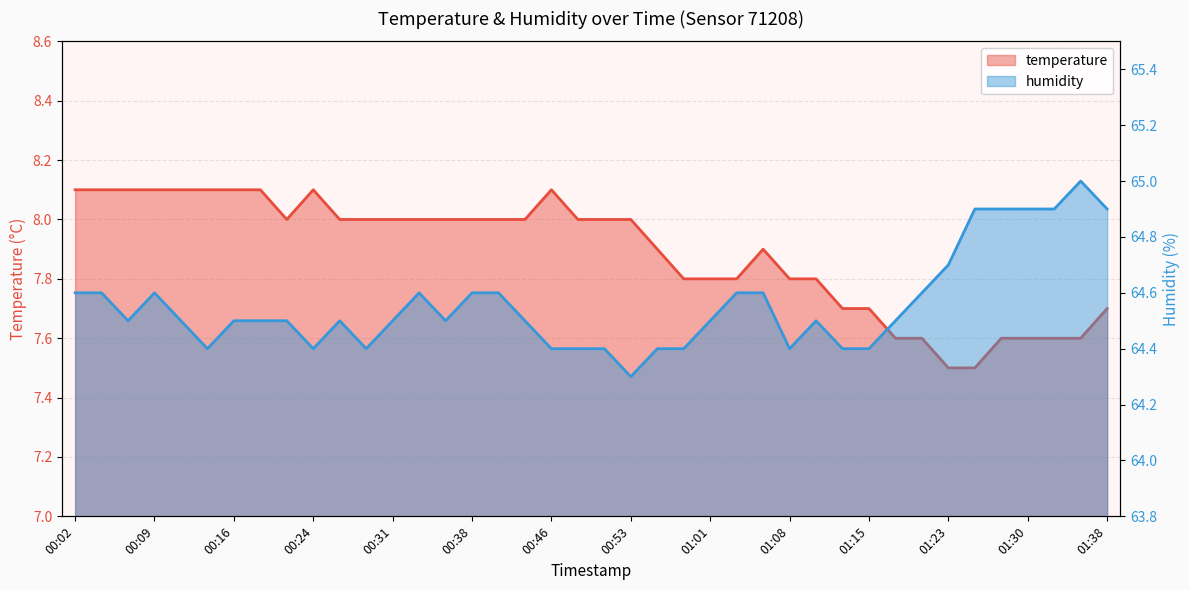

True or false: humidity and temperature cross at least once.

False